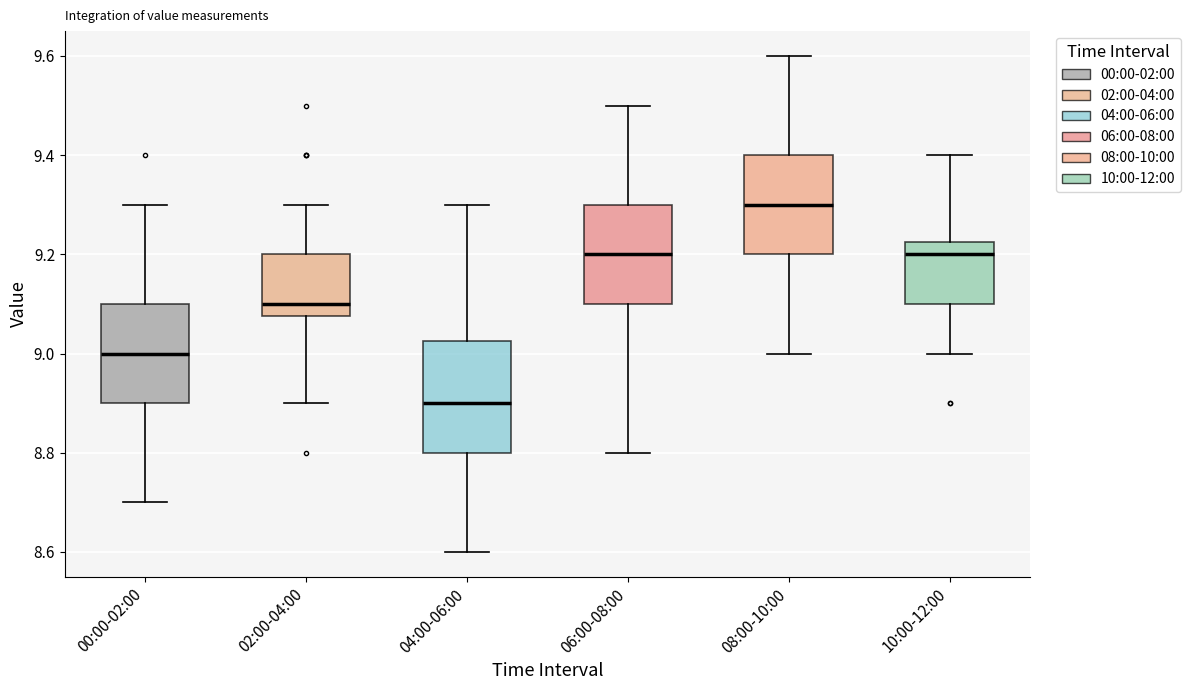

Where is the upper edge of the box for 06:00-08:00 on the y-axis? The values are not printed on the chart, so give them approximately, as read against the axis.

9.30